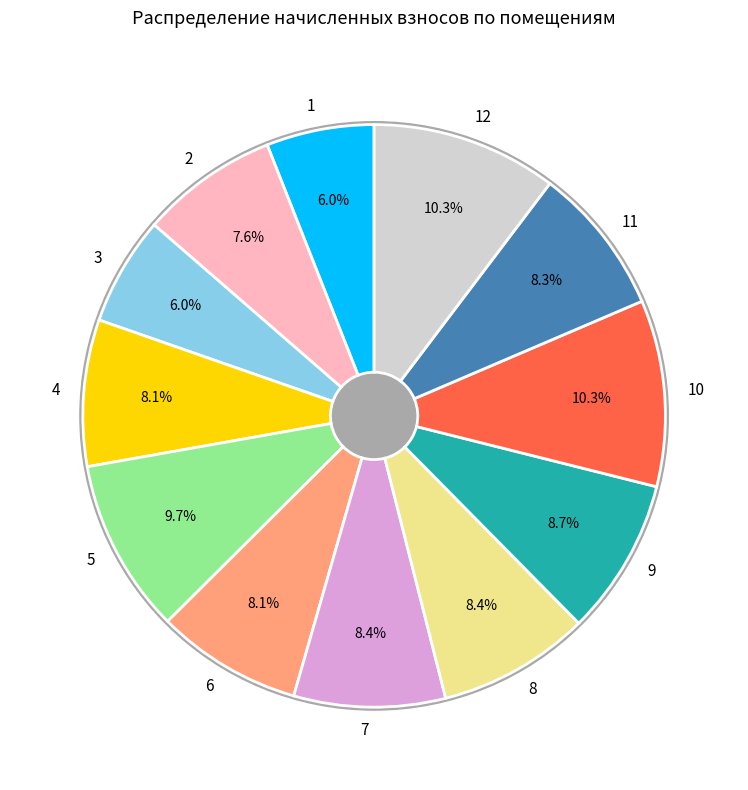

How many segments does this pie chart have?

12